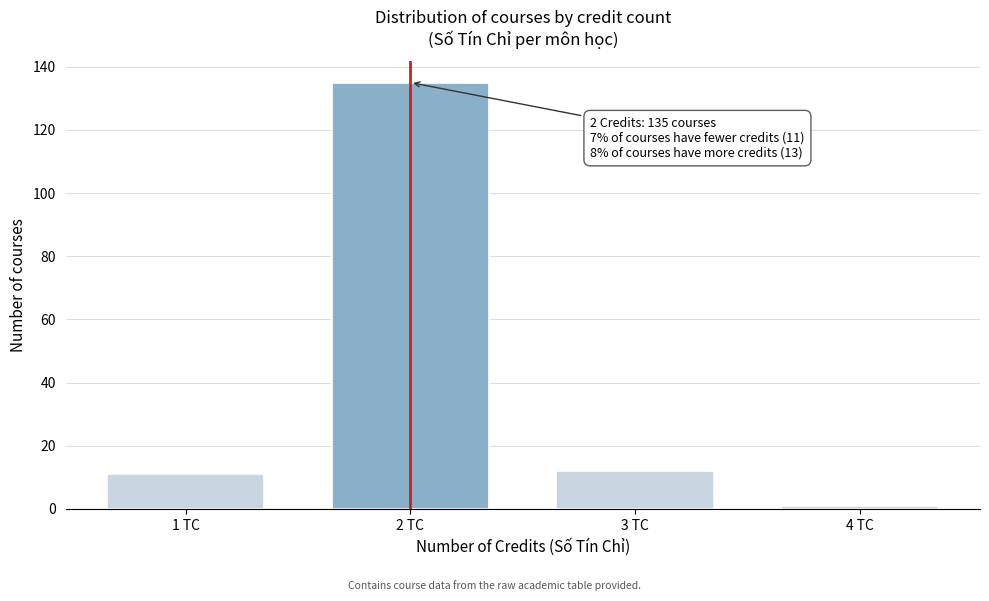

Reading right to left, what are all the values shown in this chart?

4 TC=1	3 TC=12	2 TC=135	1 TC=11